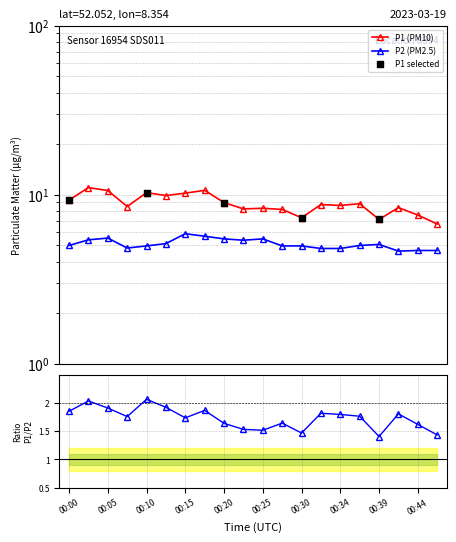

Which series has the largest total across all categories?

P1